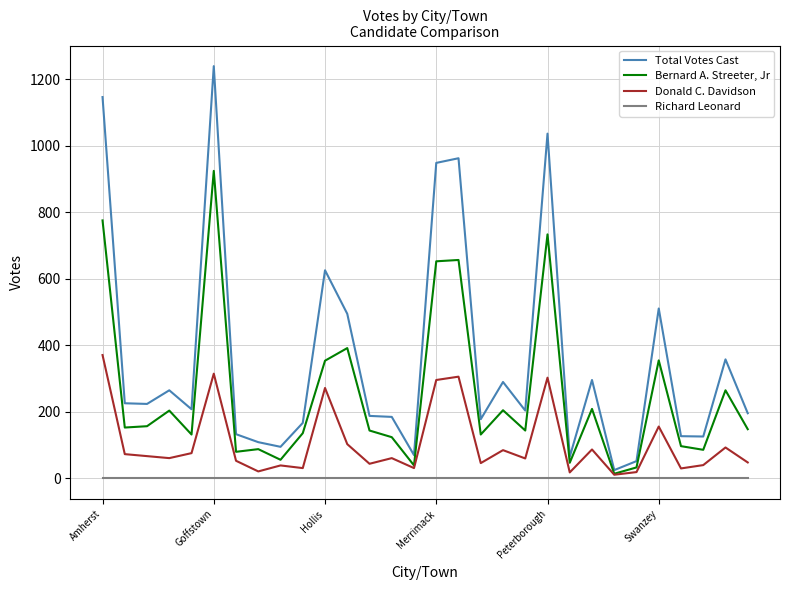

Which series has the widest spread of values?

Total Votes Cast